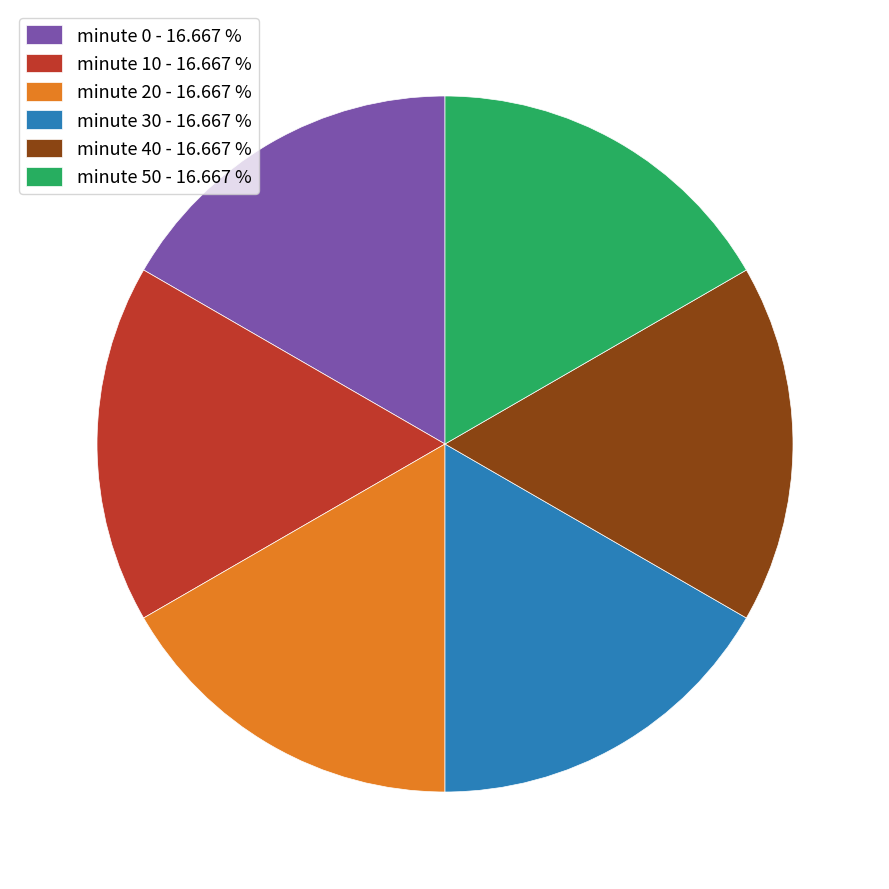

Does minute 10 - 16.667 % account for over 50% of the chart?

No